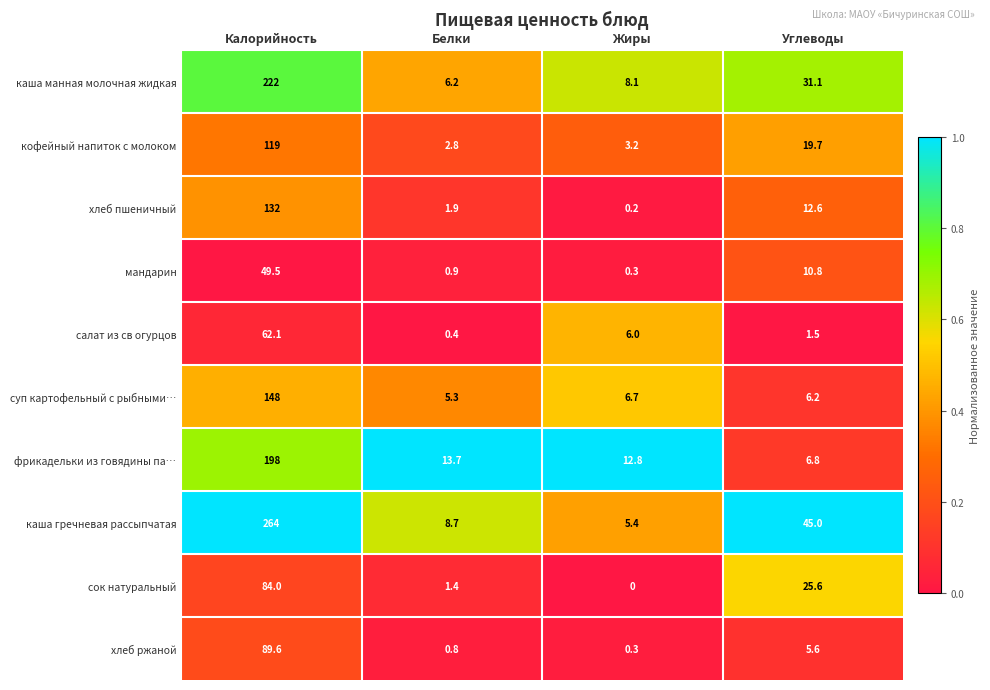

How many values in the сок натуральный series are below 25?

2